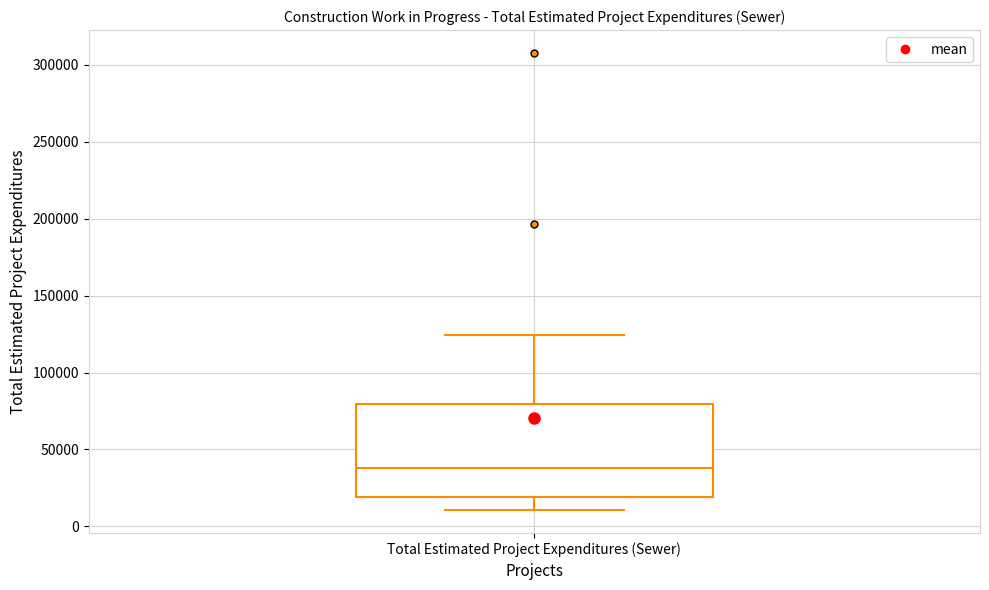

Transcribe this box plot: give where the median line is, the range the box spans, and where the two whiskers end, as read against the y-axis. The values are not printed on the chart, so give them approximately, as read against the axis.

median 40000, box 20000 to 80000, whiskers 10000 to 125000